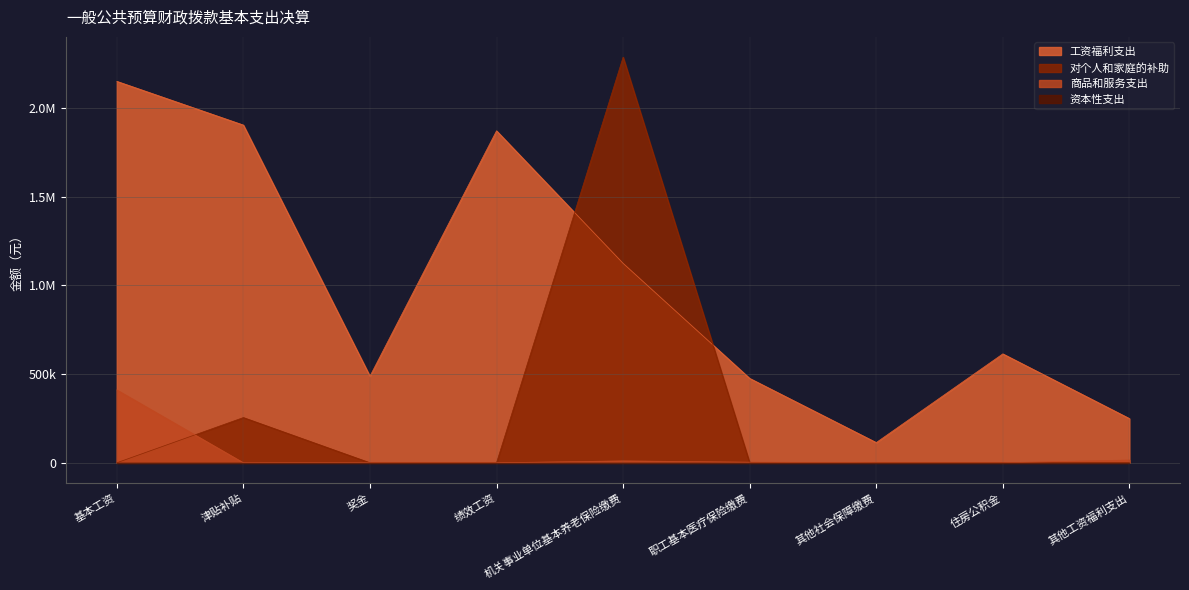

Which series has the largest total across all categories?

工资福利支出